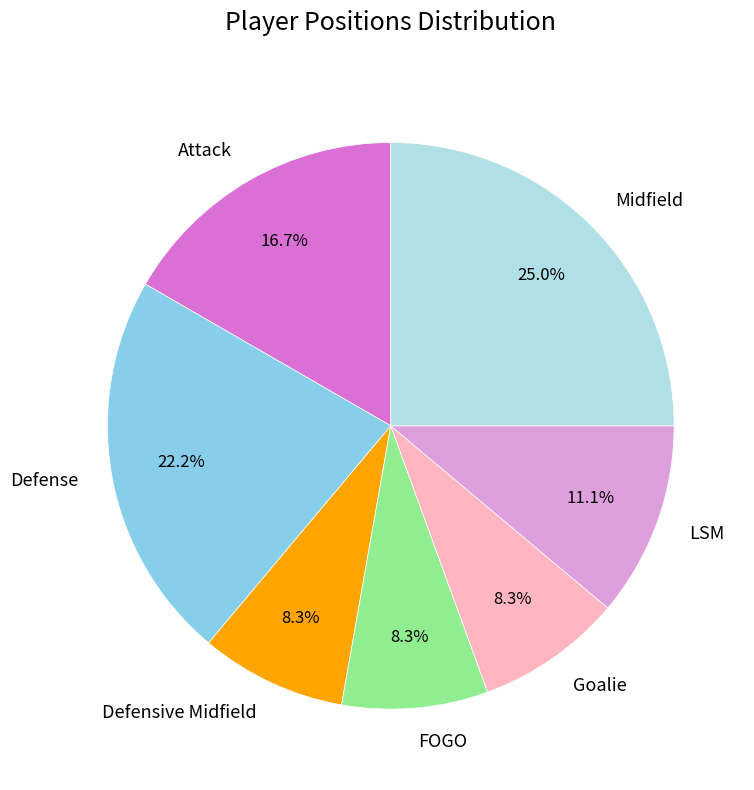

The FOGO slice represents 15% of the pie. True or false?

False